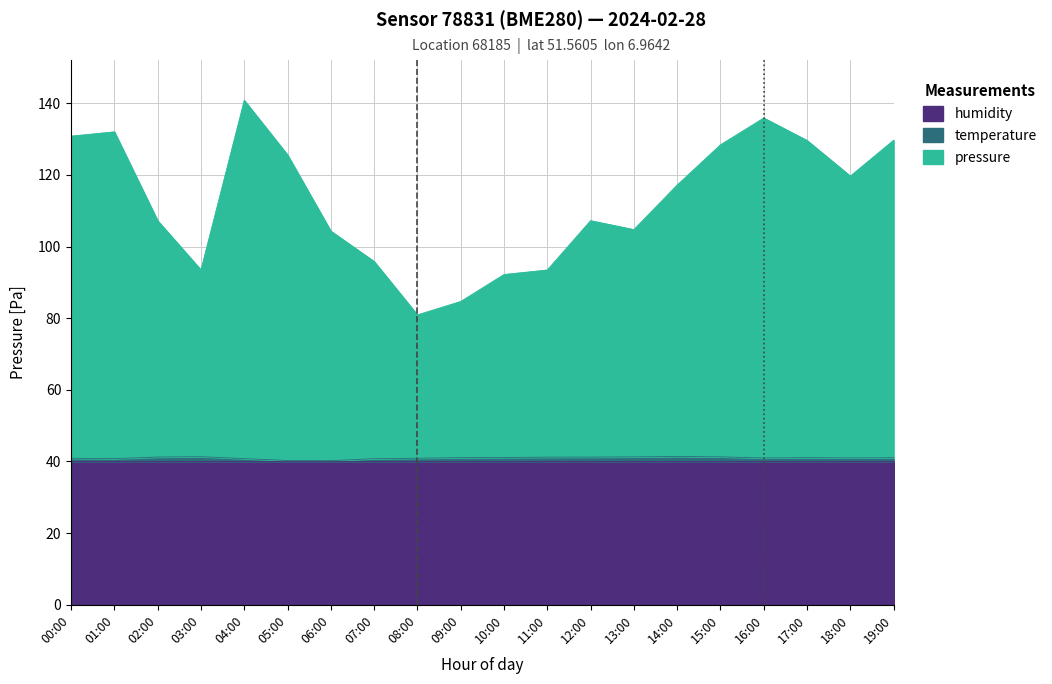

What is the highest value of the humidity series?

40.0